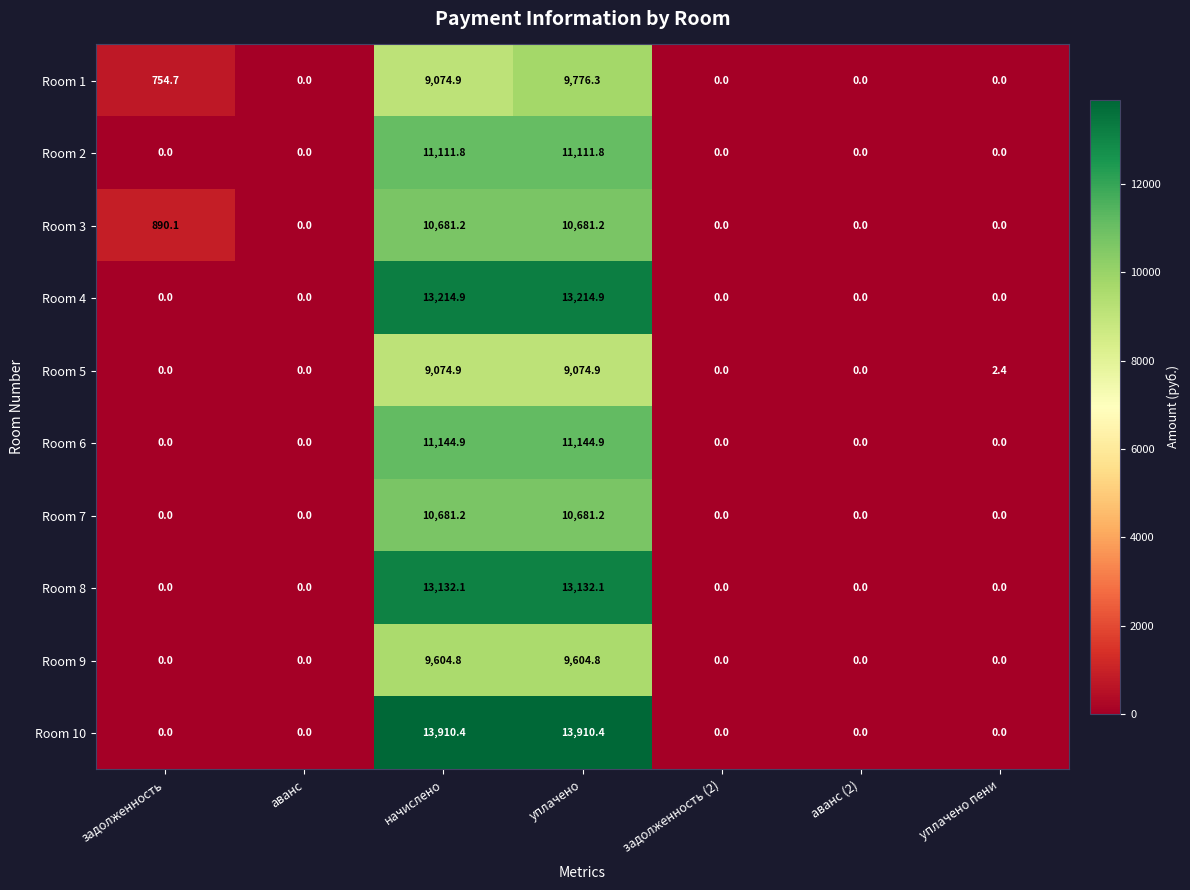

How many values in the Room 2 series exceed 0?

2